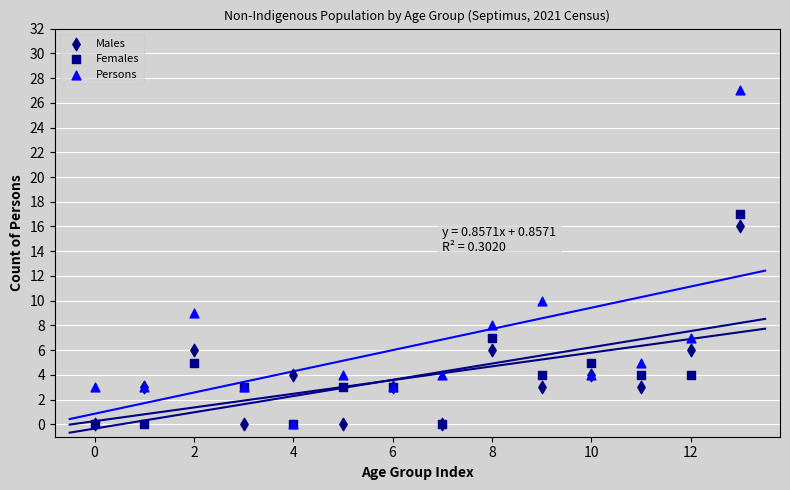

Which series contains the highest Y value?

Persons